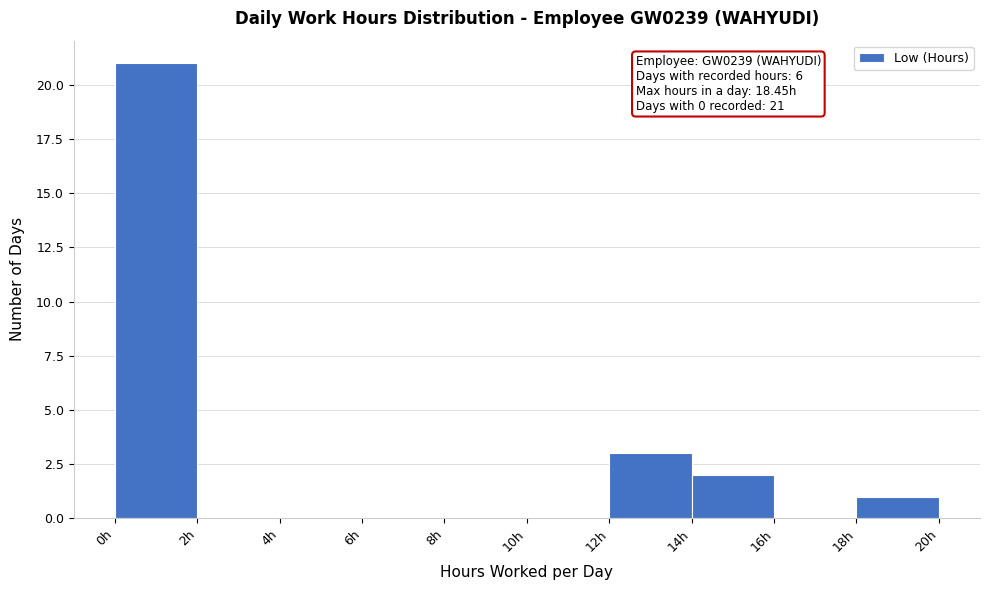

Which range on the x-axis has the tallest bar?

0 to 2